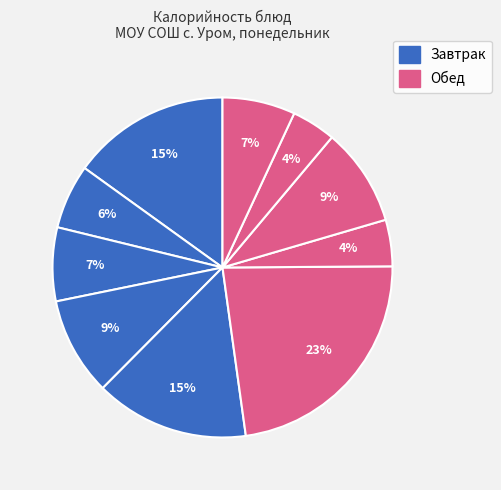

To the nearest percent, what is the difference between the largest and smallest slice percentages?

19%